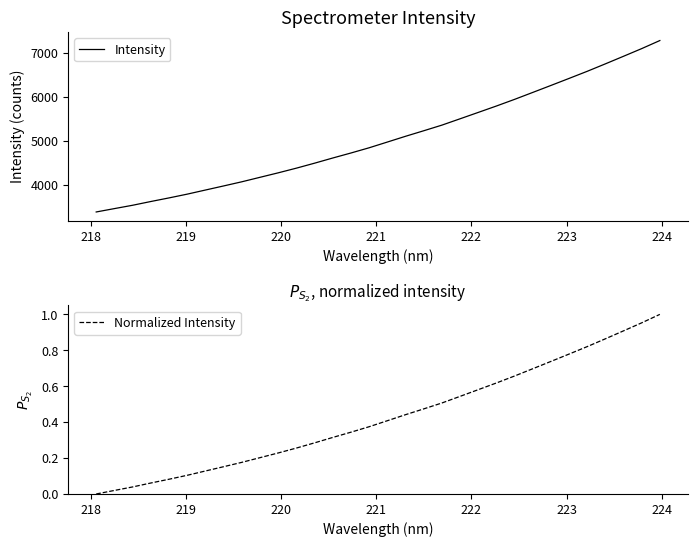

What are all the series names shown in the legend?

Intensity, Normalized Intensity